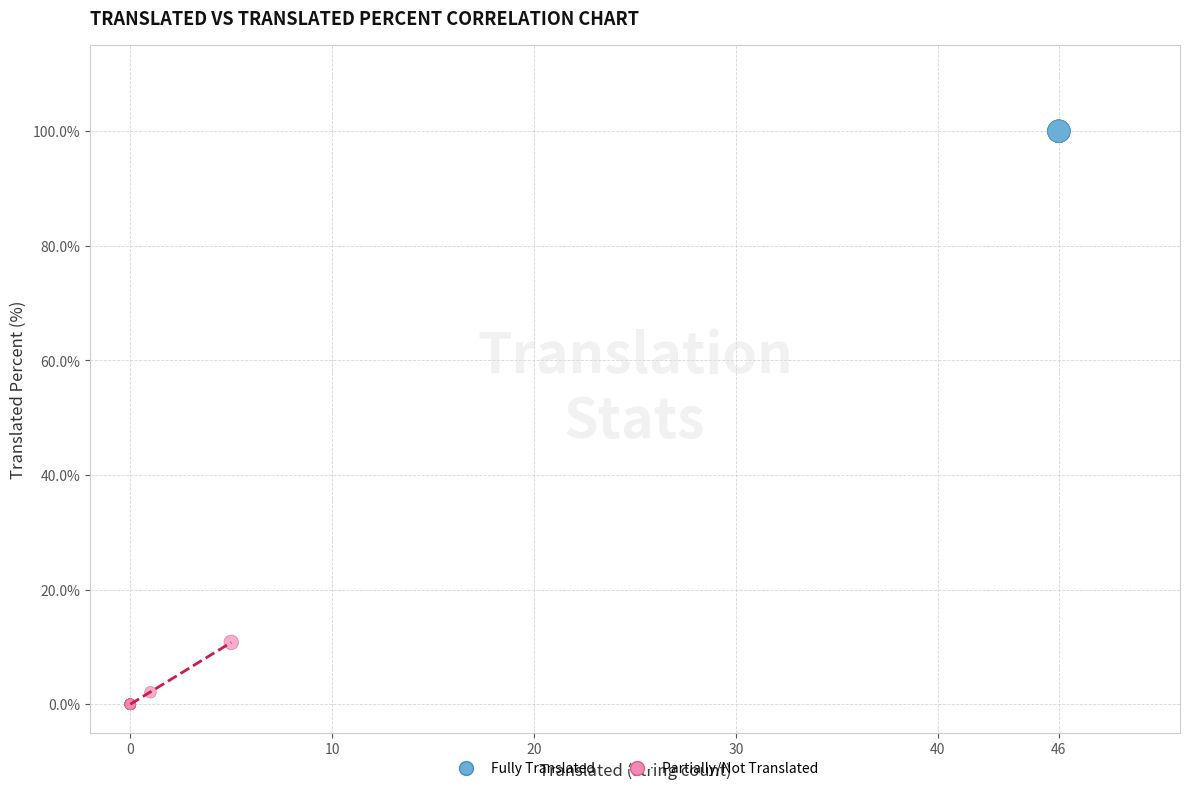

What are all the series names shown in the legend?

Fully Translated, Partially/Not Translated